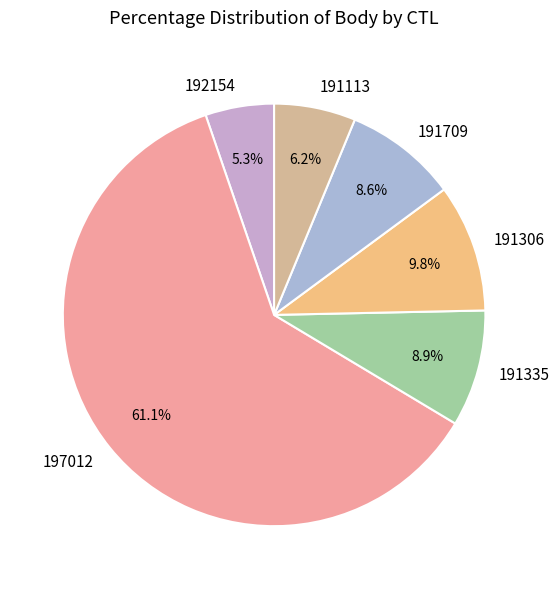

To the nearest percent, what is the difference between the largest and smallest slice percentages?

56%